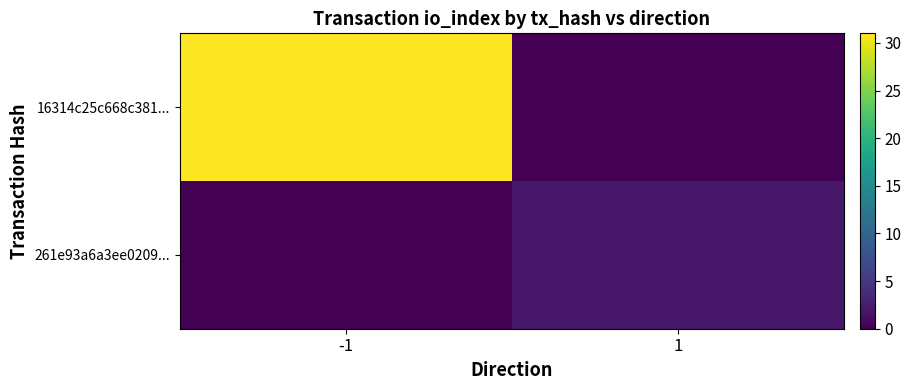

How many series are shown in this chart?

2